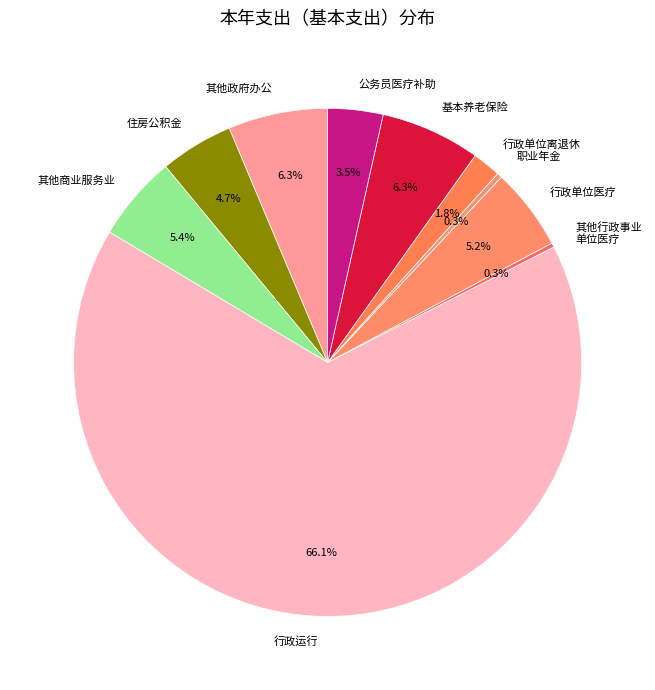

Which slice is the largest?

行政运行